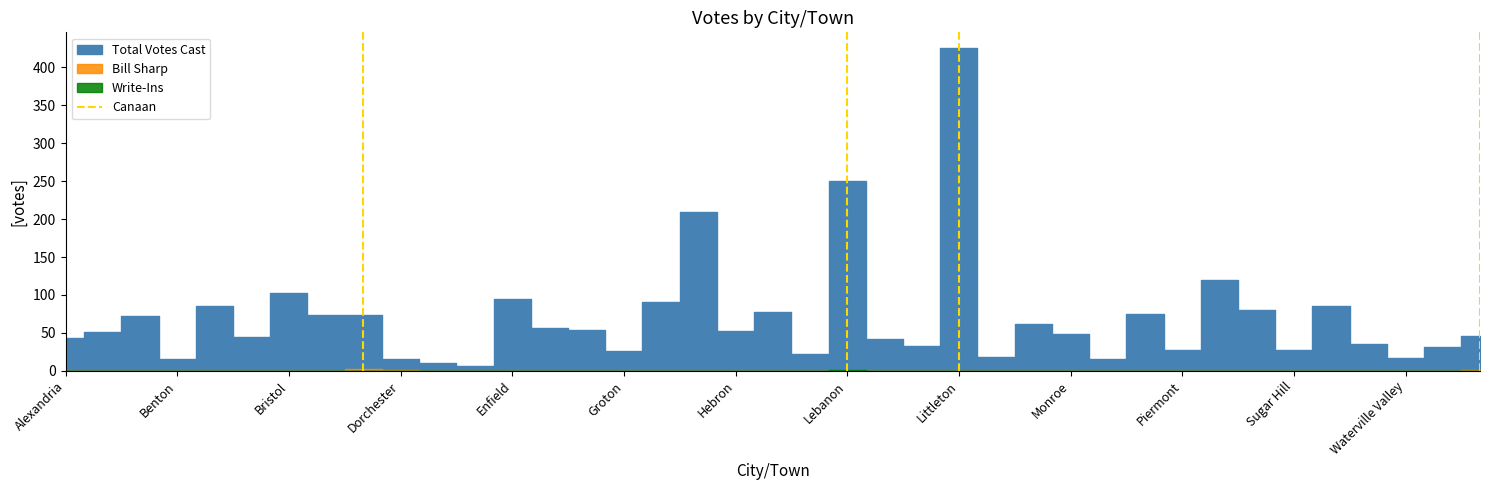

Is it true that the value at Alexandria is 0?

False